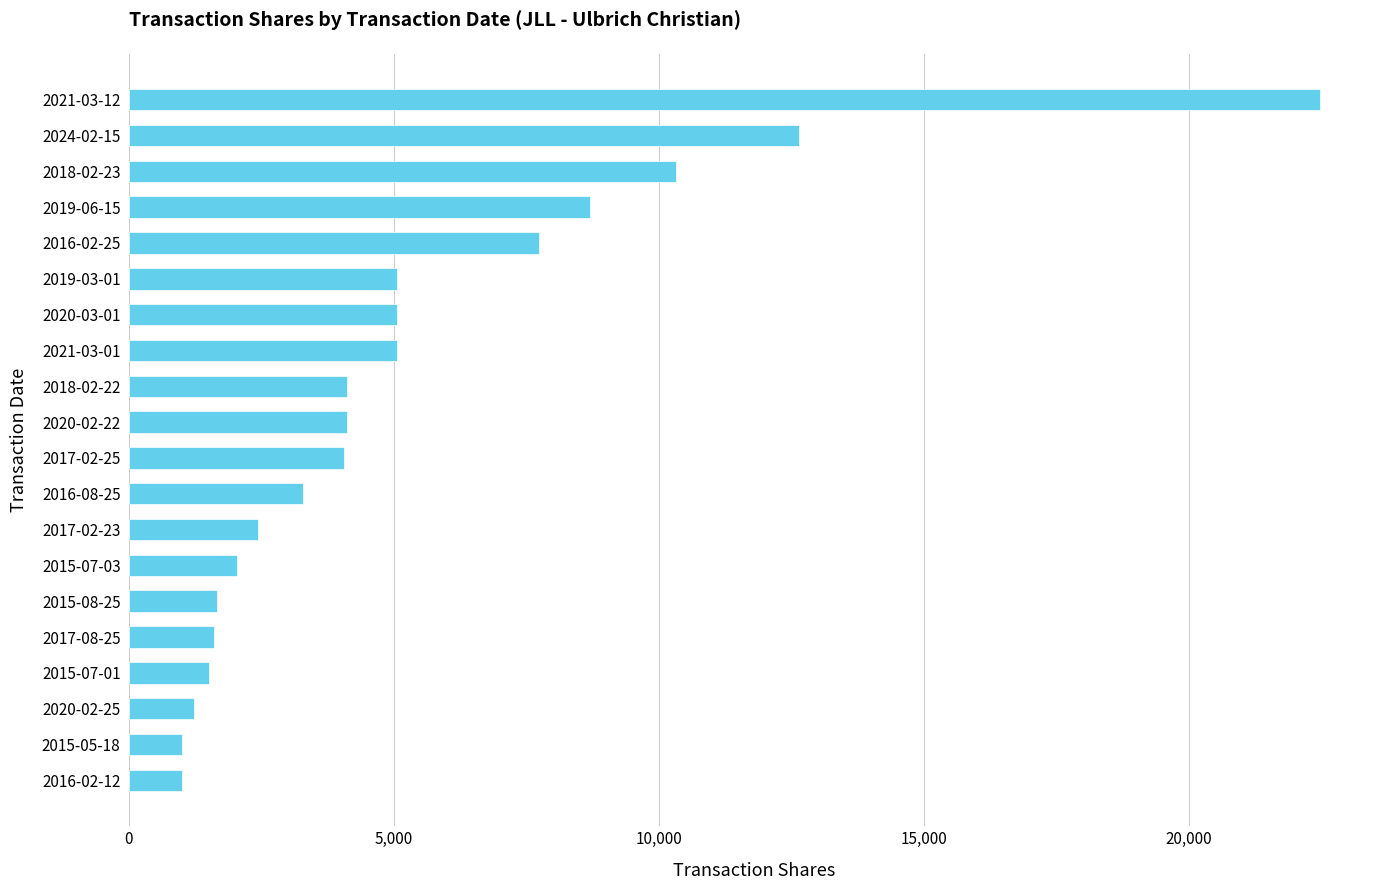

Which has a higher value, 2018-02-23 or 2016-02-25?

2018-02-23